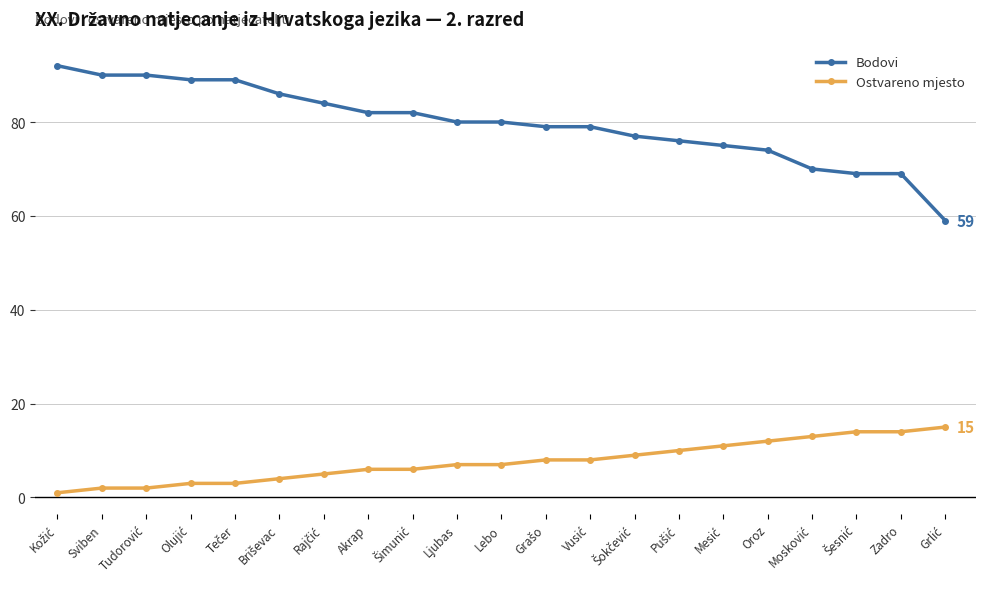

What is the maximum value shown in the chart?

92